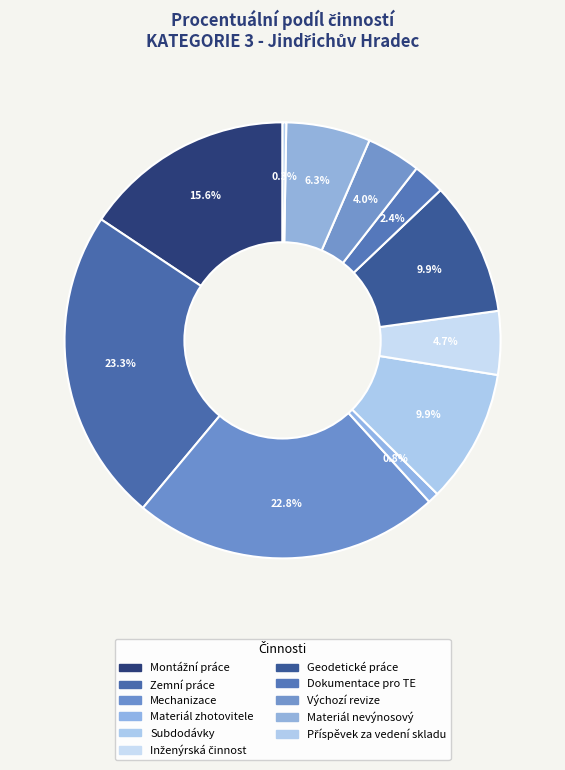

Does any single category account for the majority?

No